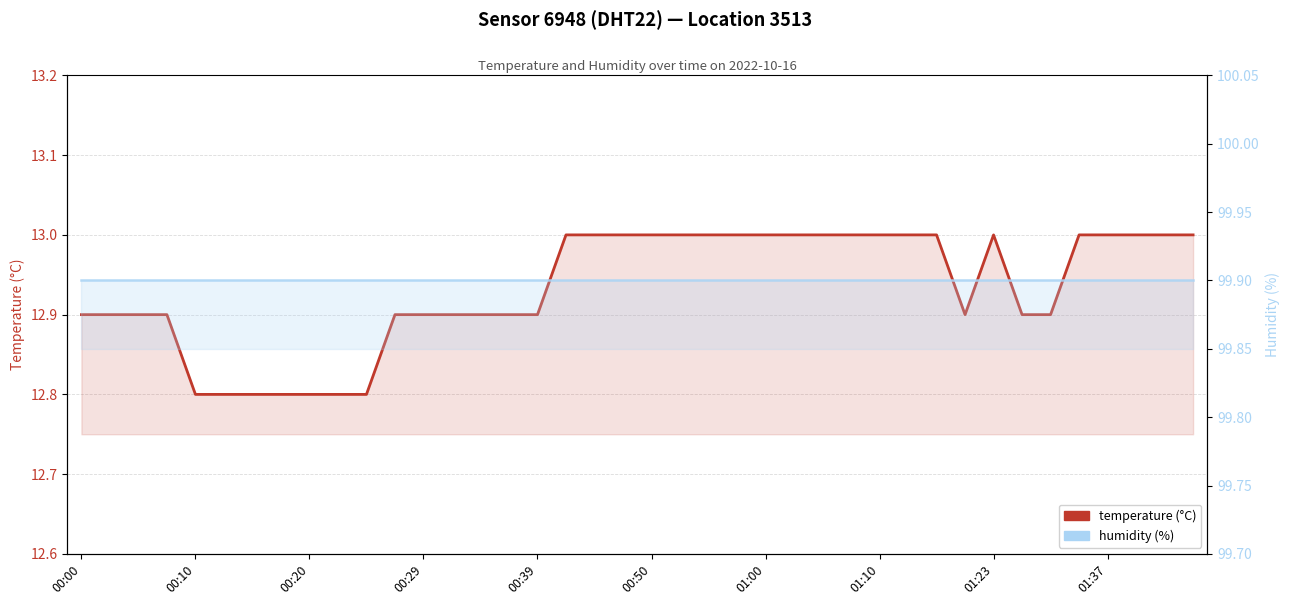

True or false: humidity has more than 0 interior local peaks.

False